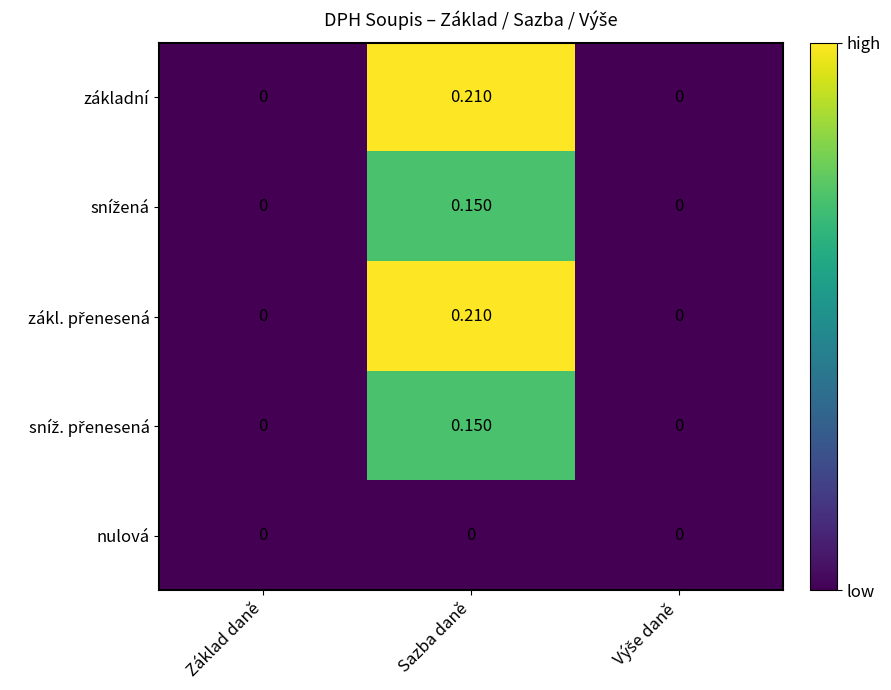

At which category is the sum across all series the highest?

Sazba daně